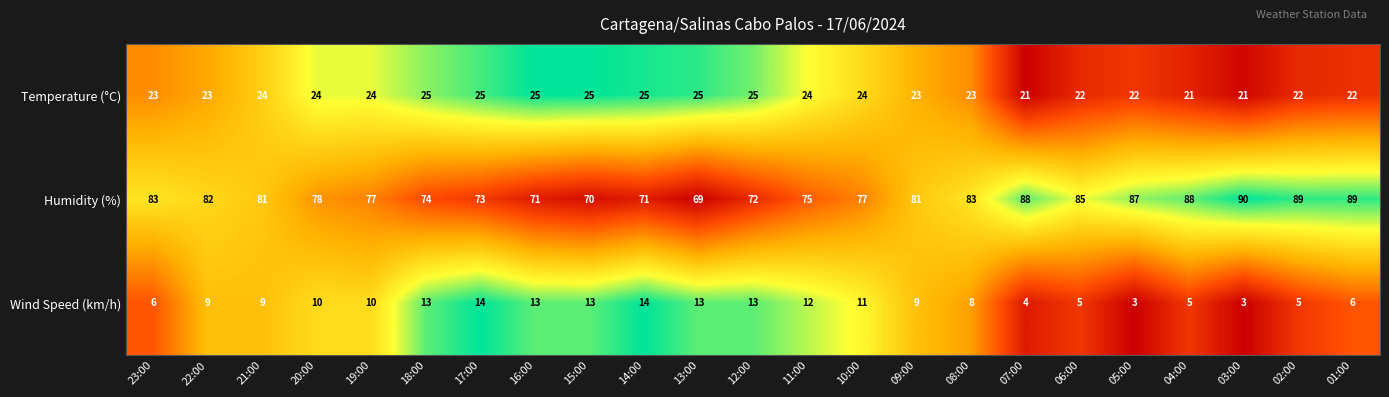

What is the difference between the highest and lowest values at 16:00?

58